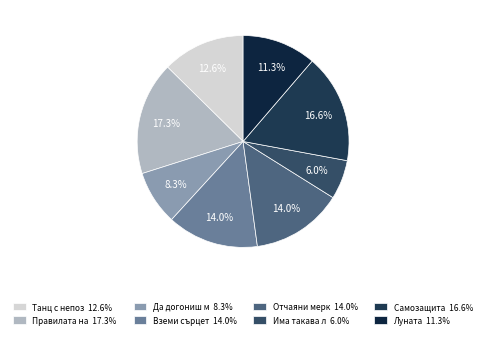

Count the number of slices in the pie.

8